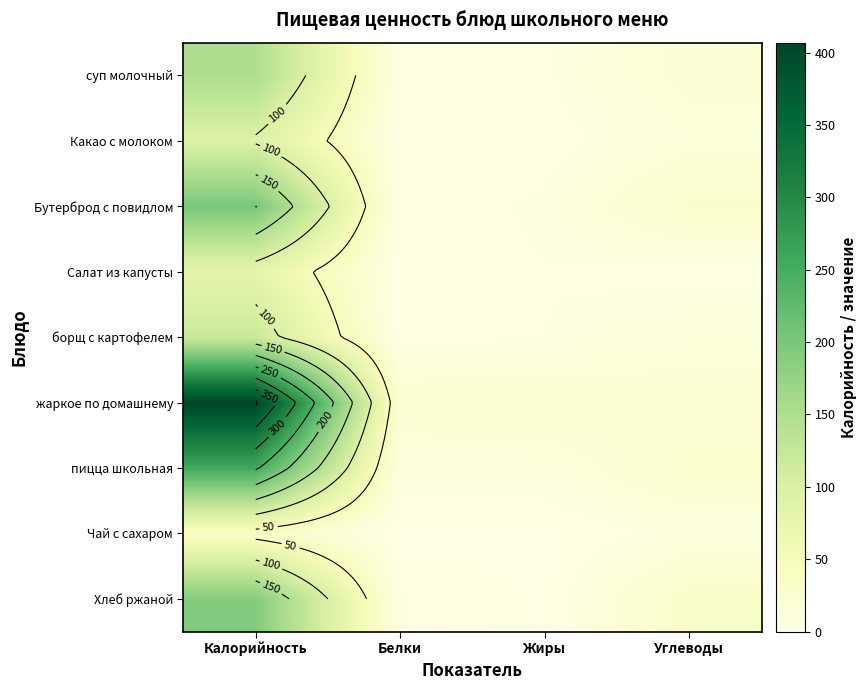

At how many categories does at least one series exceed 364?

1